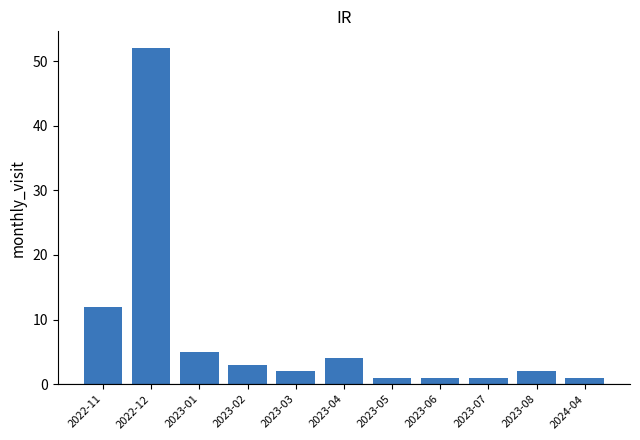

What is the minimum value shown in the chart?

1